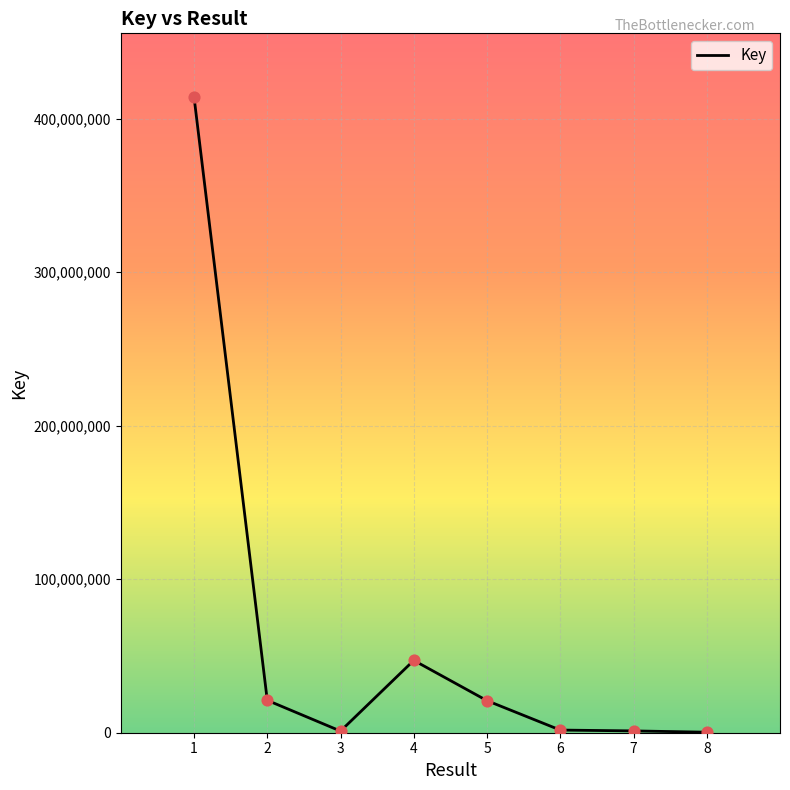

What is the change in value from 1 to 3?

-413068887